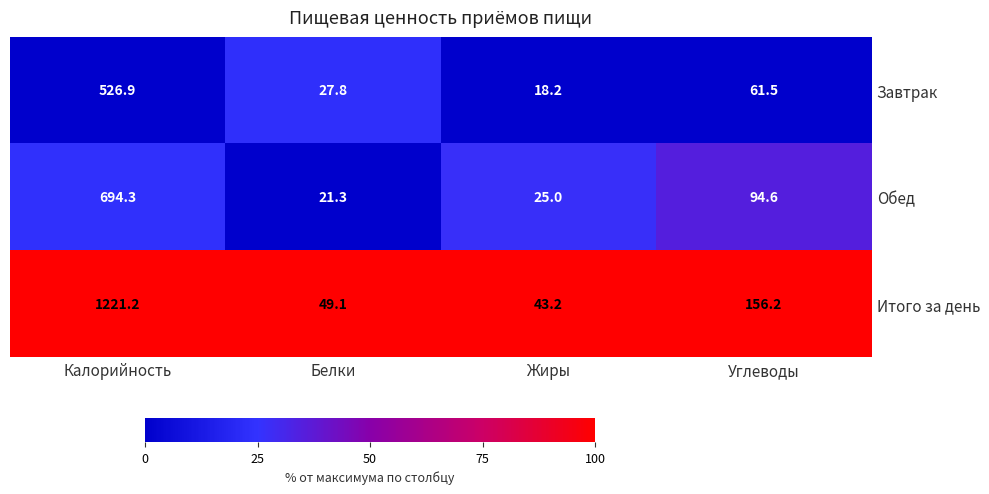

At how many categories does at least one series exceed 68?

2